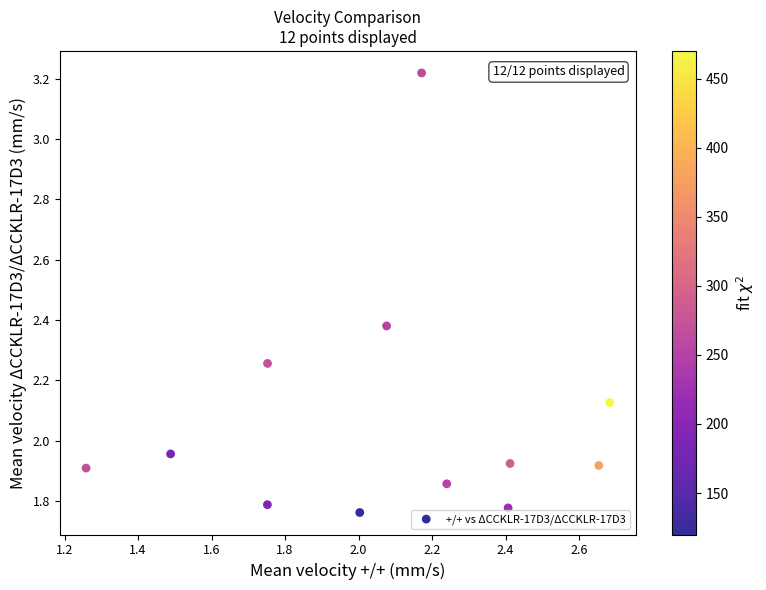

What is the range of X values (max minus min)?

1.4